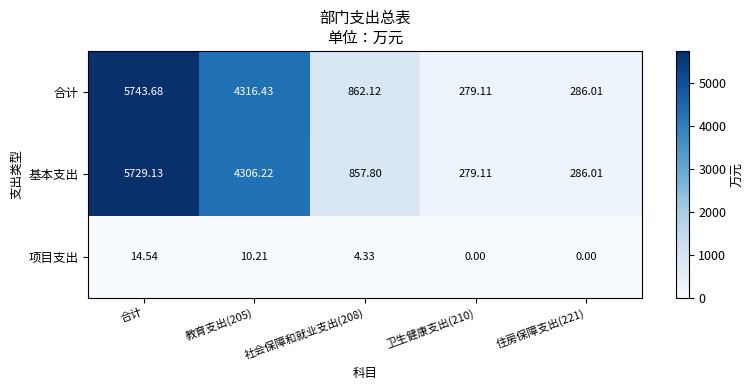

Which series has the largest total across all categories?

合计